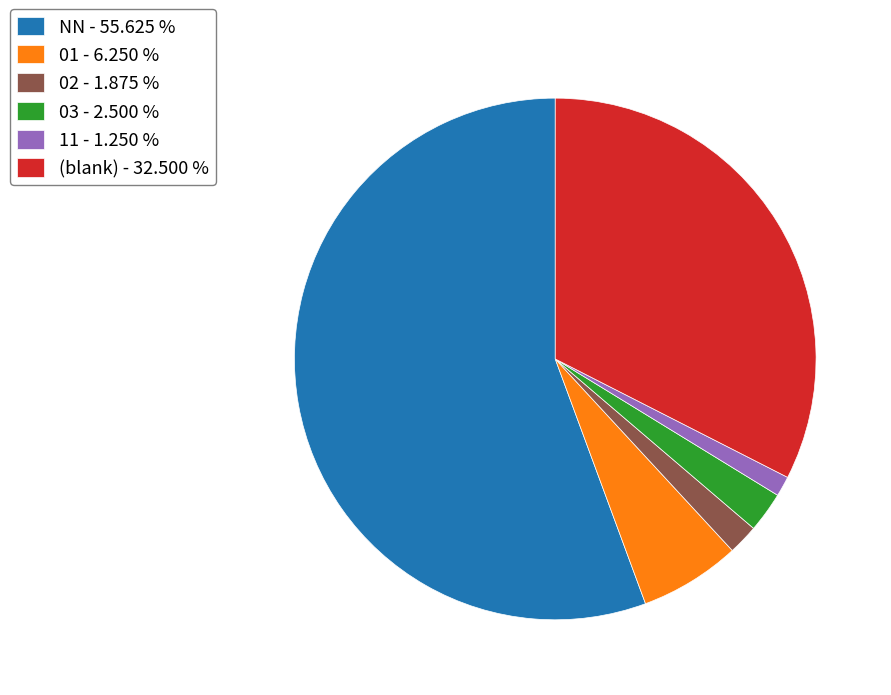

What is the ratio of the value at (blank) - 32.500 % to the value at 02 - 1.875 %?

17.3